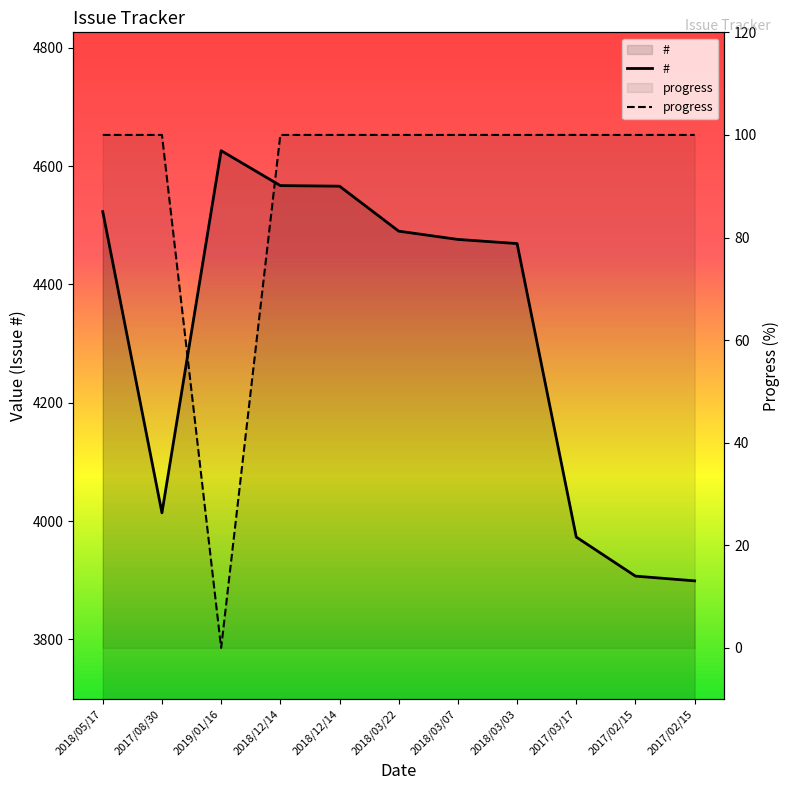

True or false: progress and # cross at least once.

False